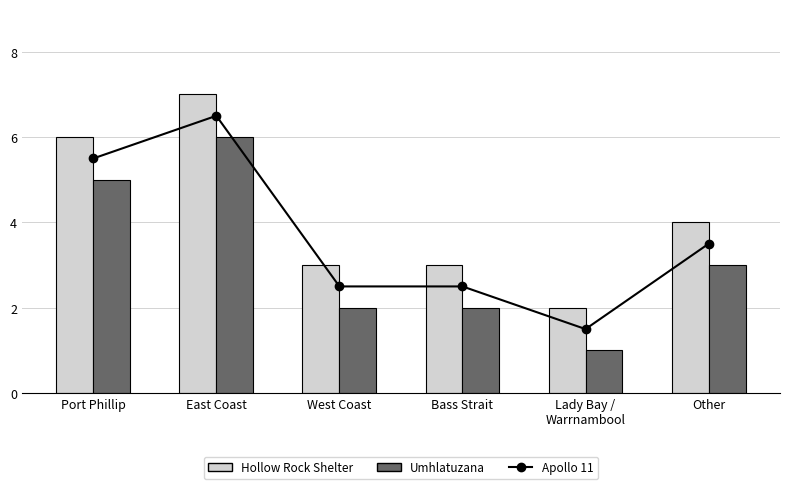

How many distinct data groups are displayed?

3